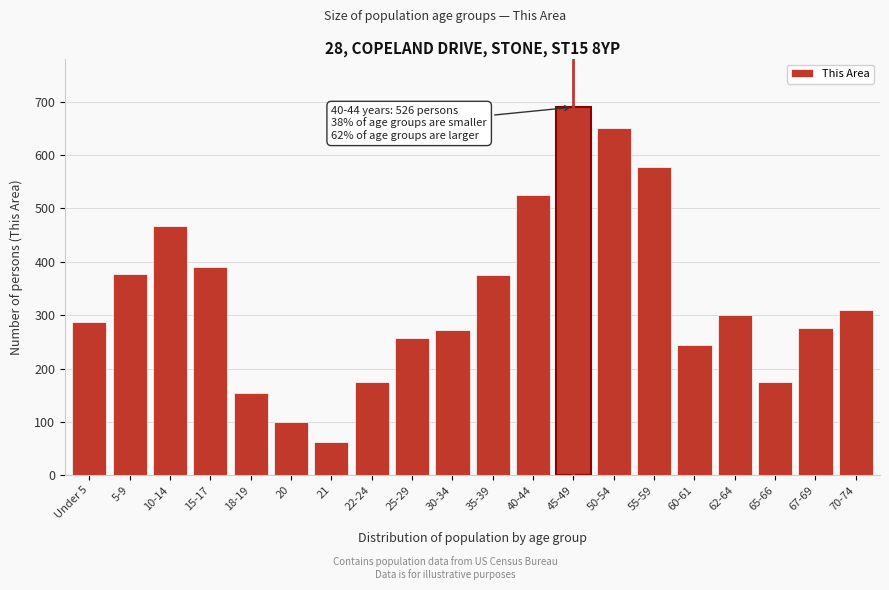

What is the label of the 10th bar from the right?

35-39